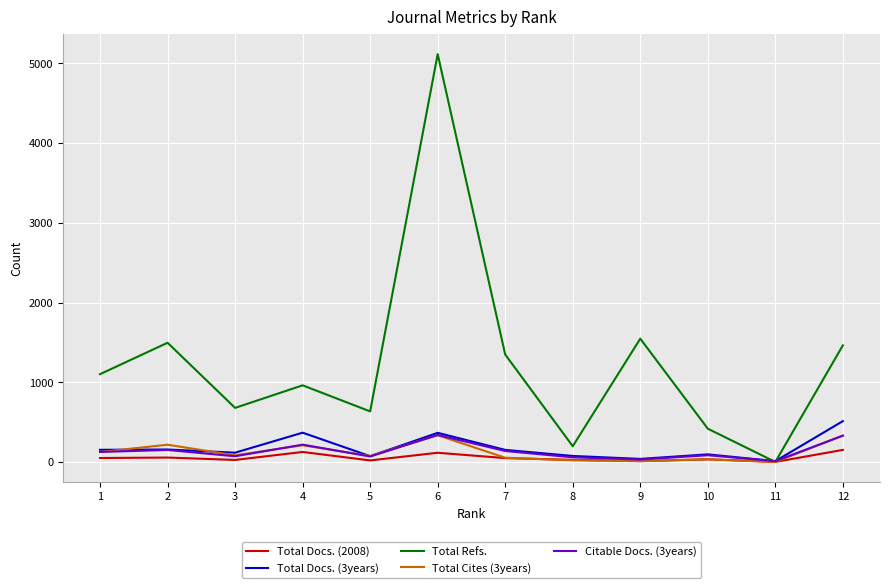

What is the maximum value shown in the chart?

5116